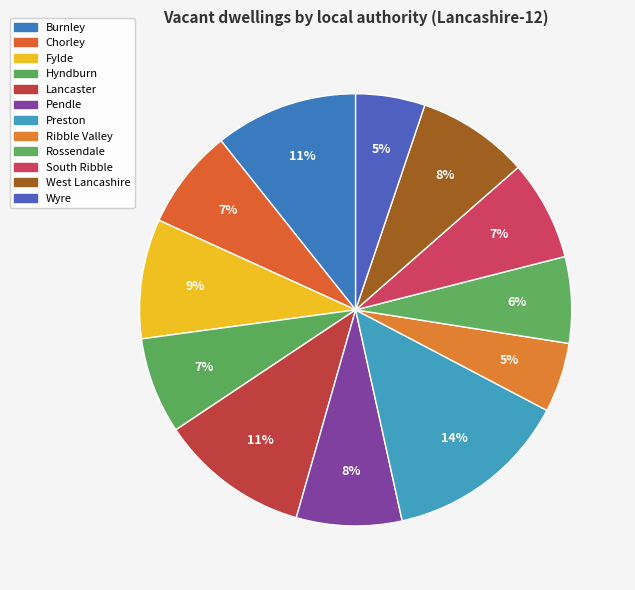

Which category has the smallest portion of the pie?

Wyre